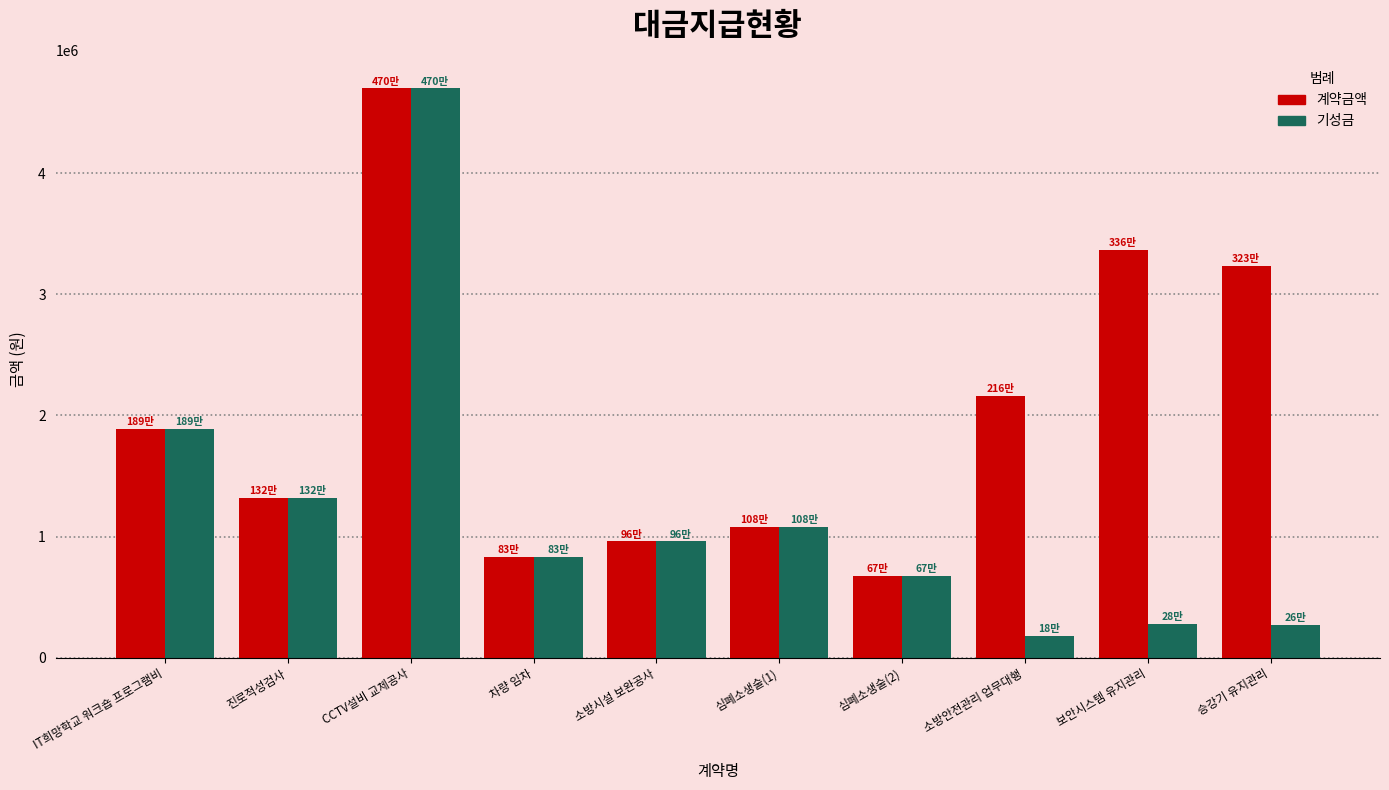

What is the sum of all 계약금액 values?

20215300